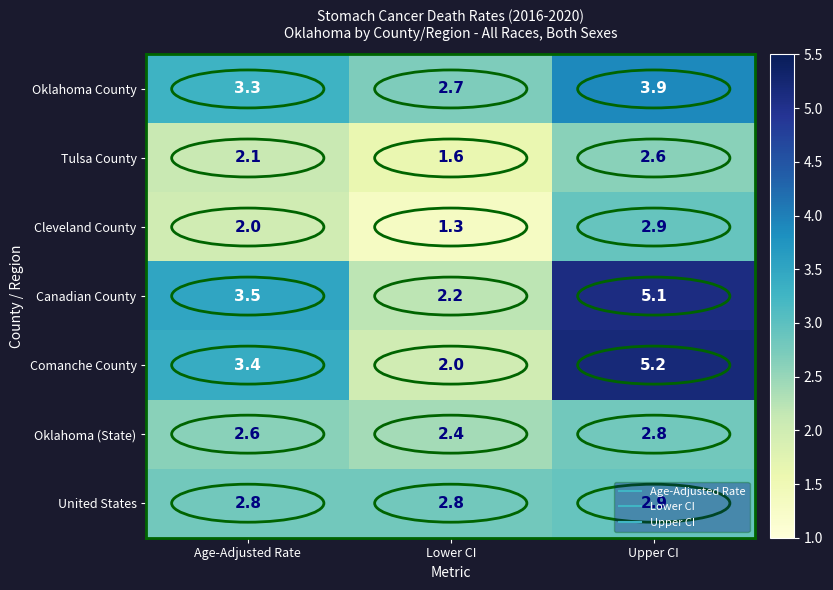

At Lower CI, list the series in order from largest to smallest.

United States, Oklahoma County, Oklahoma (State), Canadian County, Comanche County, Tulsa County, Cleveland County